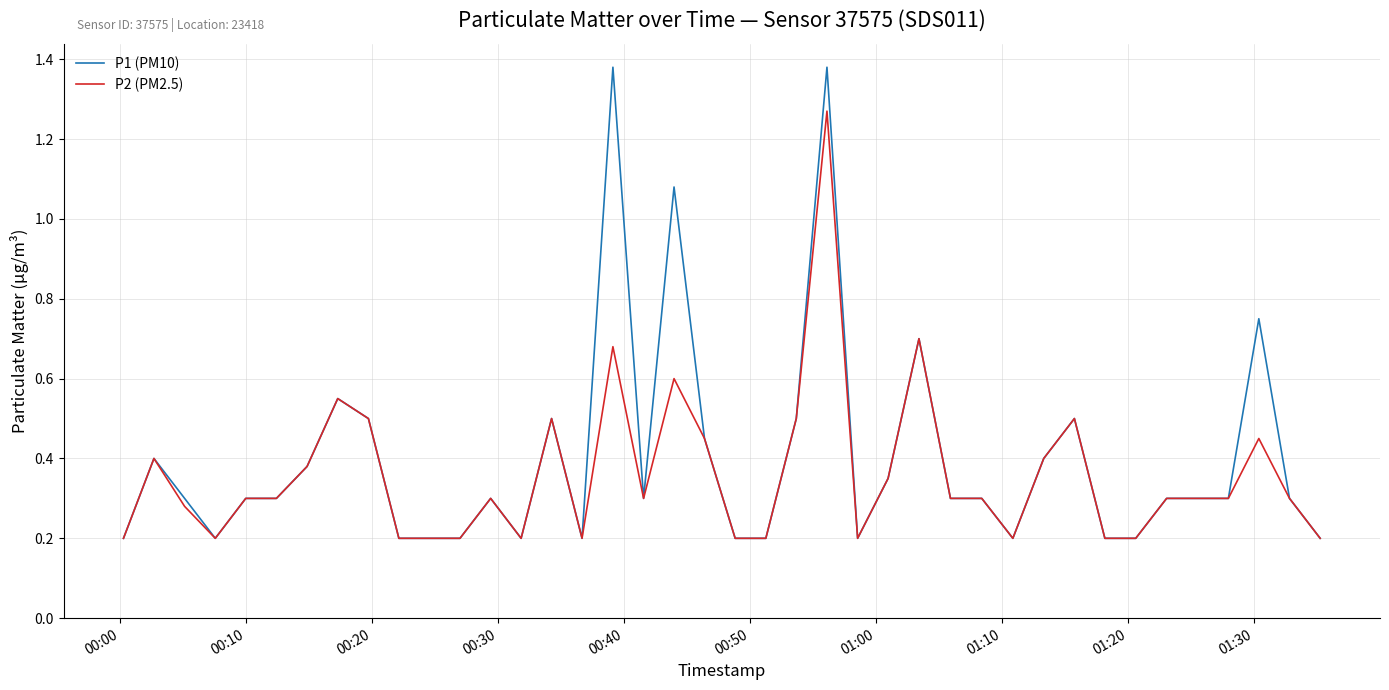

Which series has the widest spread of values?

P1 (PM10)